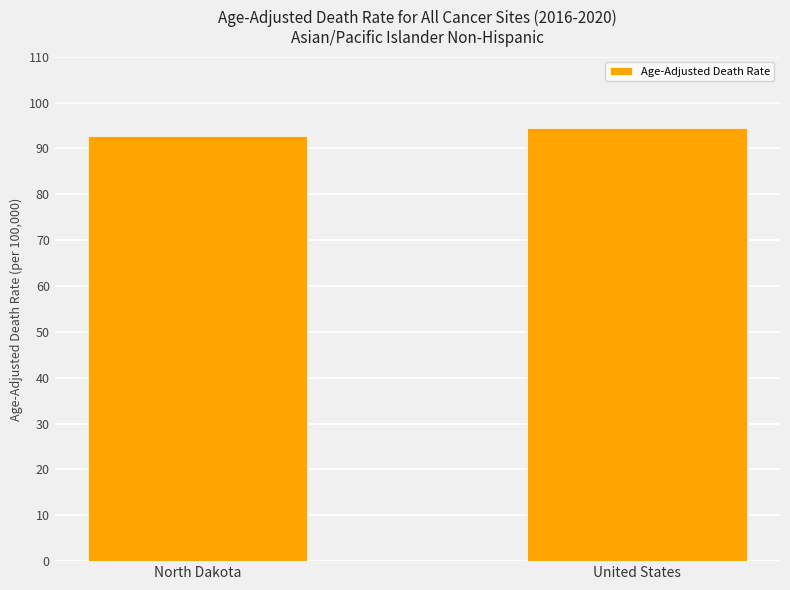

The chart shows a value of 94.5 at United States. True or false?

True